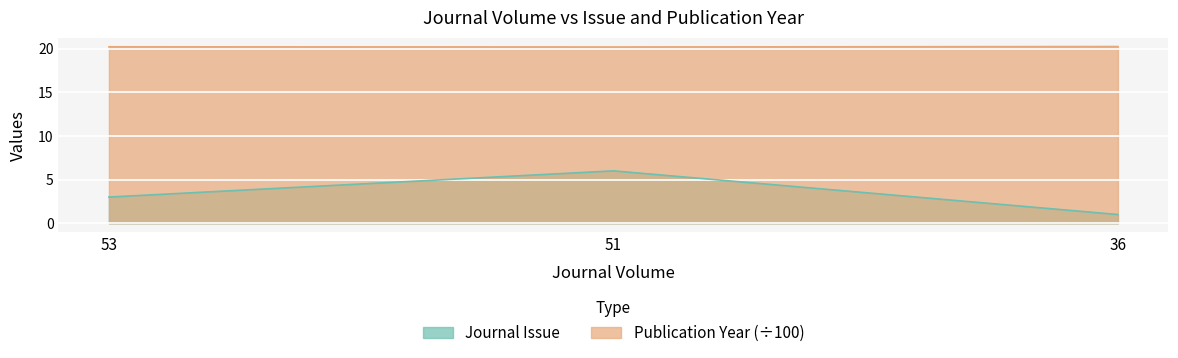

Rank the series at 51 from highest to lowest value.

Publication Year (÷100), Journal Issue